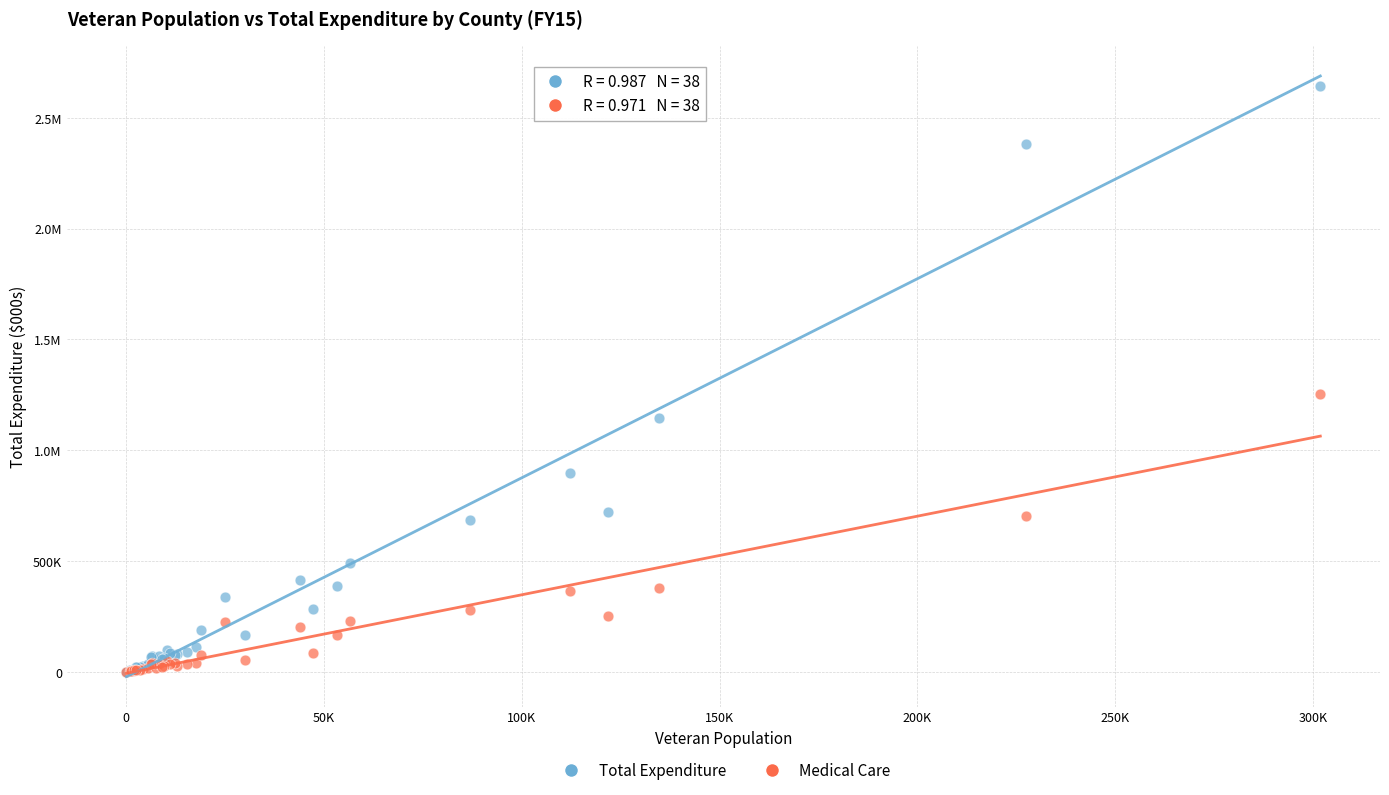

What are all the series names shown in the legend?

Total Expenditure, Medical Care